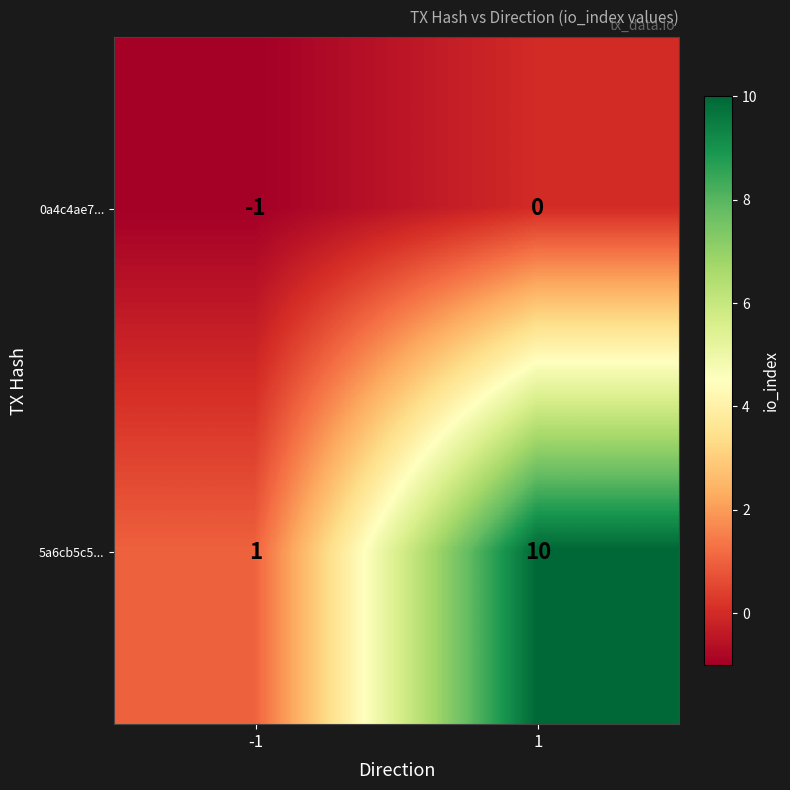

What is the greatest value displayed?

10